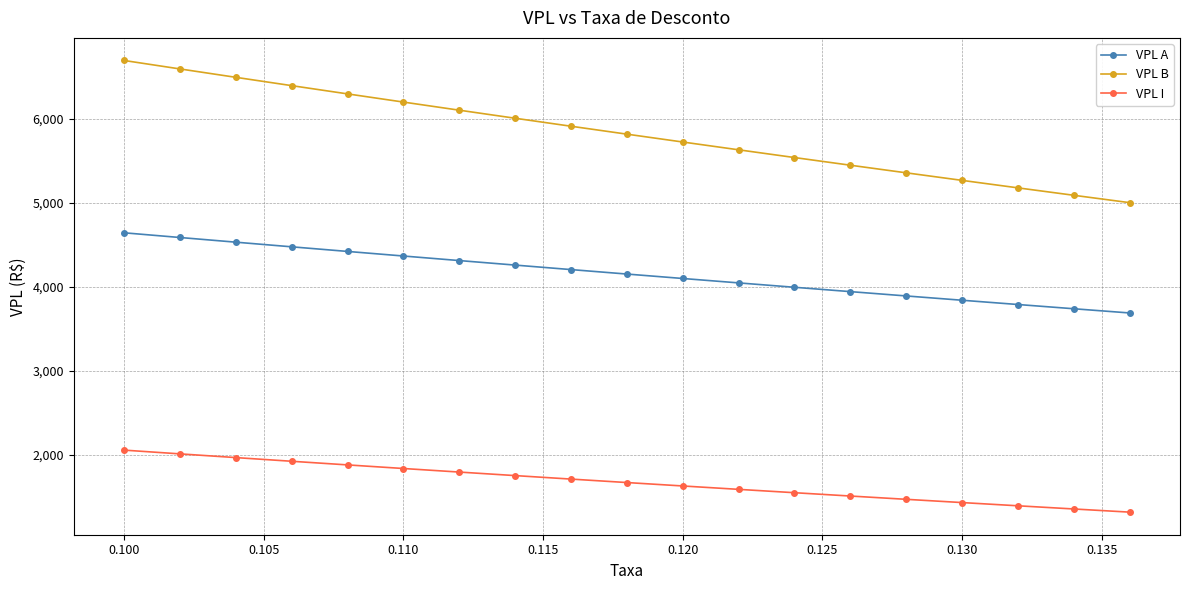

Rank the series by their average value, from lowest to highest.

VPL I, VPL A, VPL B